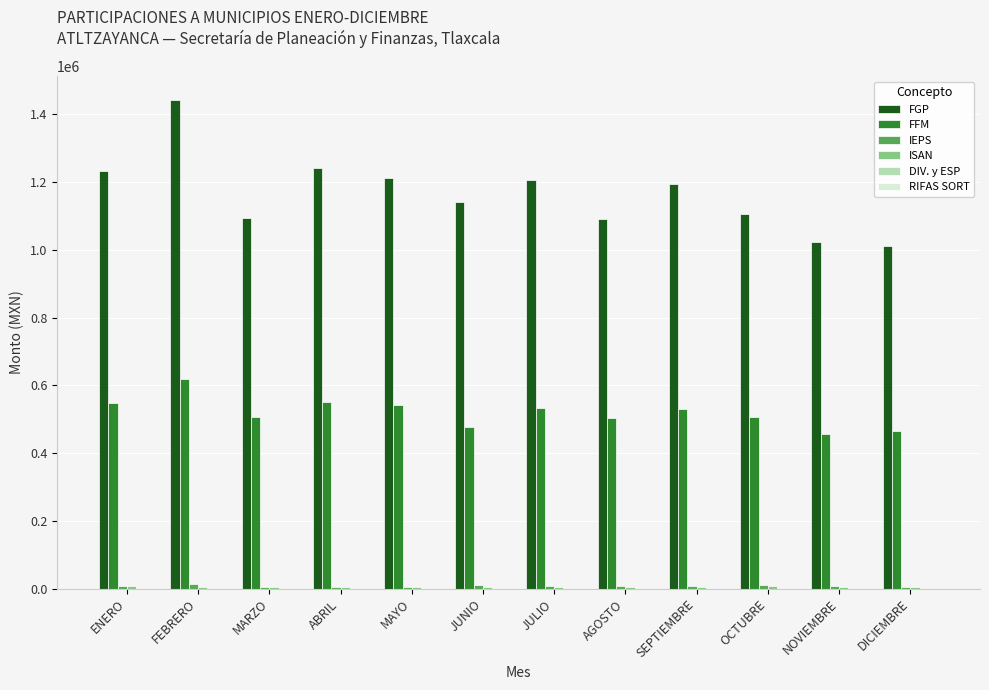

What is the total value across all series at AGOSTO?

1610016.2